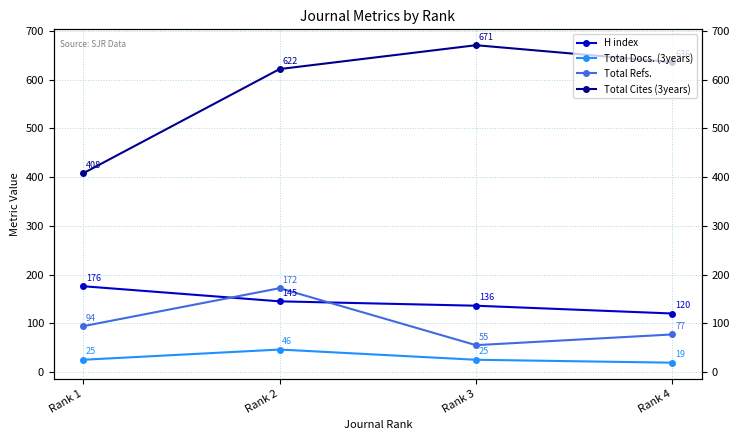

How many data points in Total Cites (3years) are less than 636?

2